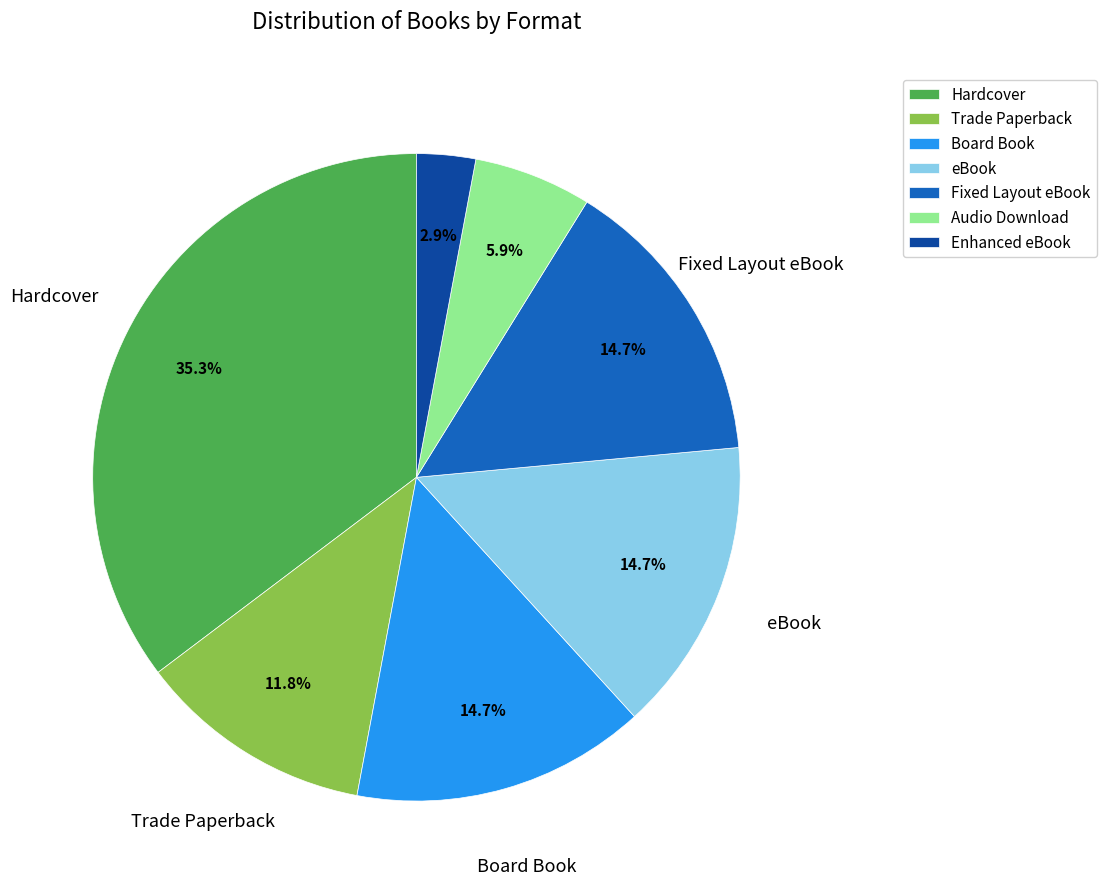

Does Fixed Layout eBook represent more than half of the total?

No